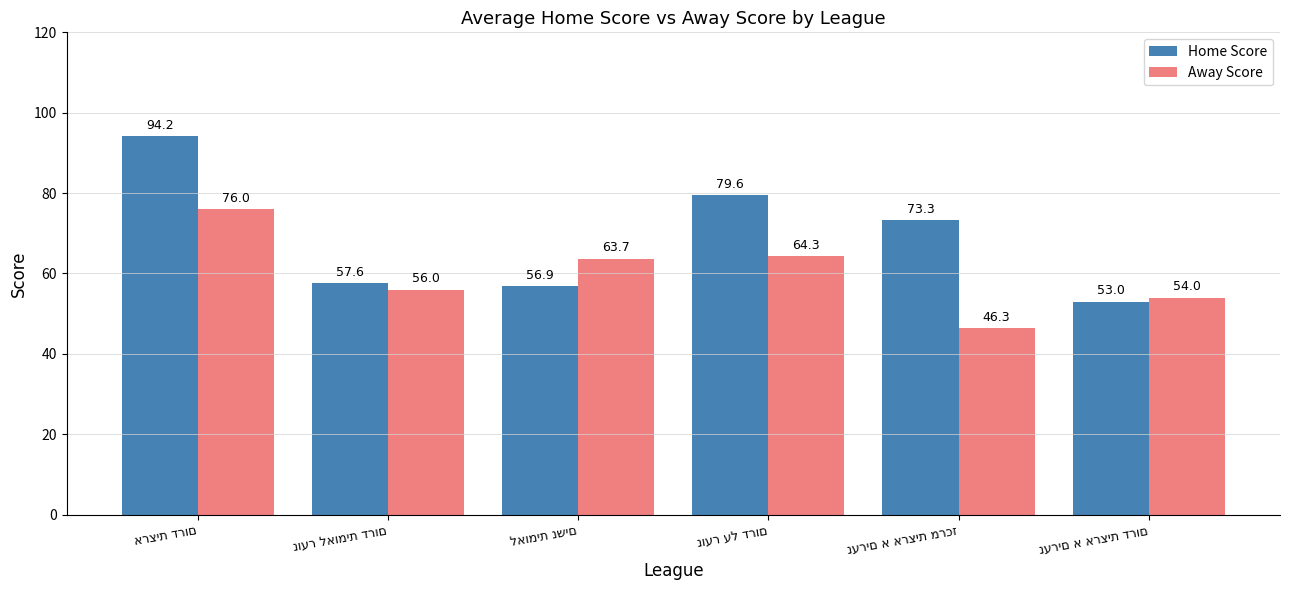

Rank the series by their maximum value, from highest to lowest.

Home Score, Away Score